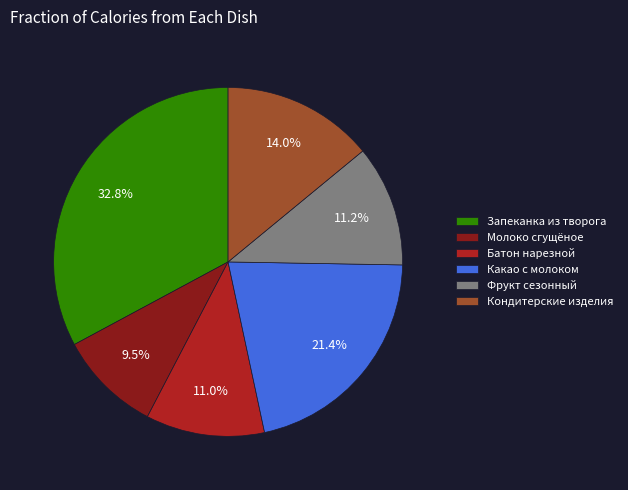

What percentage is the Фрукт сезонный slice, to the nearest percent?

11%